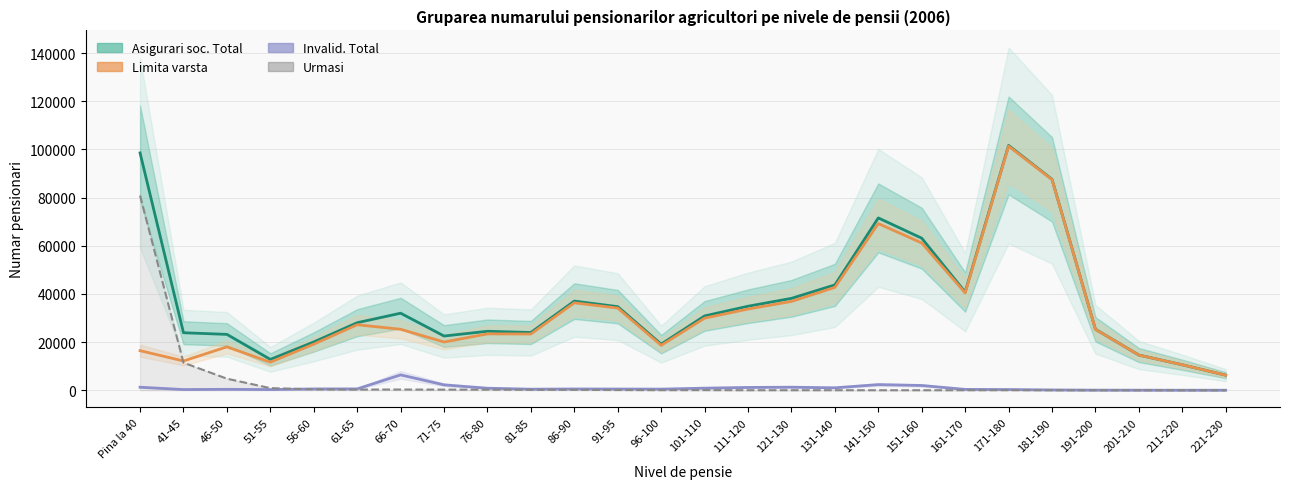

Which category has the highest value across all series?

171-180